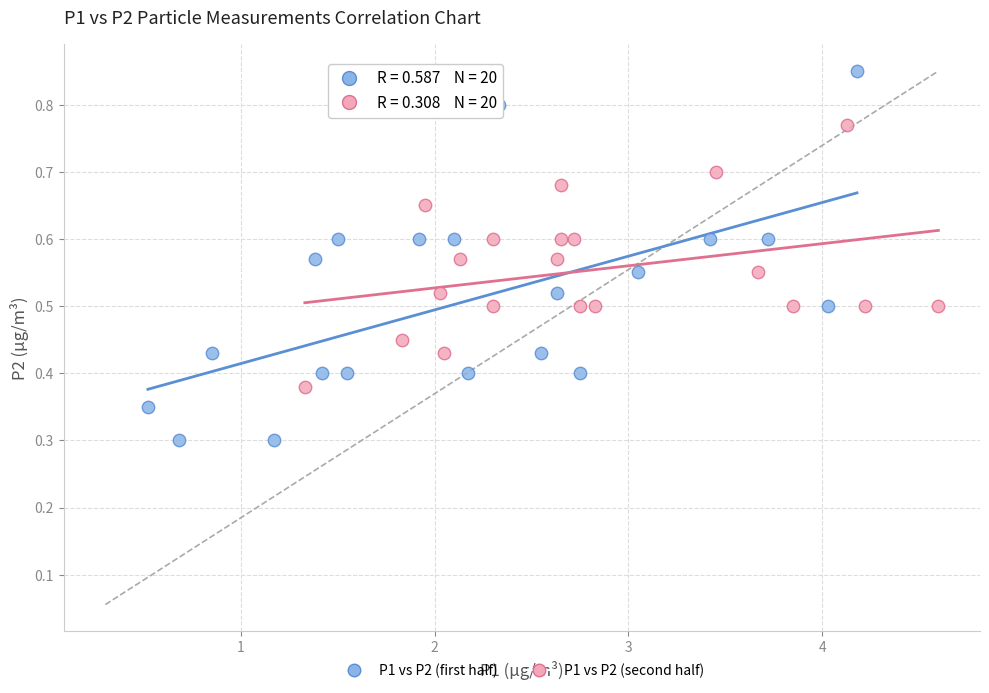

Which series reaches the minimum Y coordinate?

P1 vs P2 (first half)